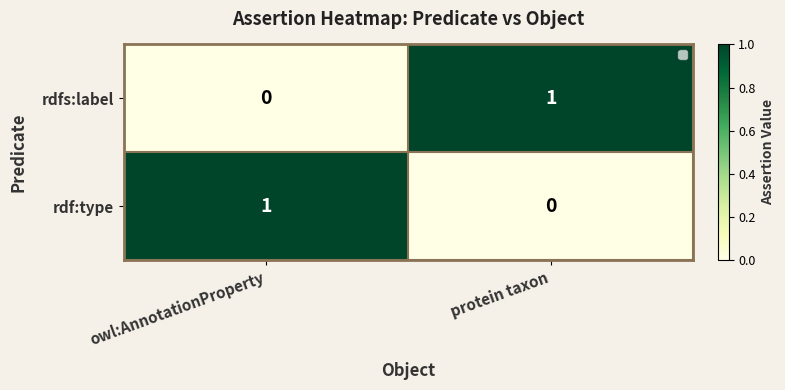

Is it true that rdf:type equals 1 at owl:AnnotationProperty?

True